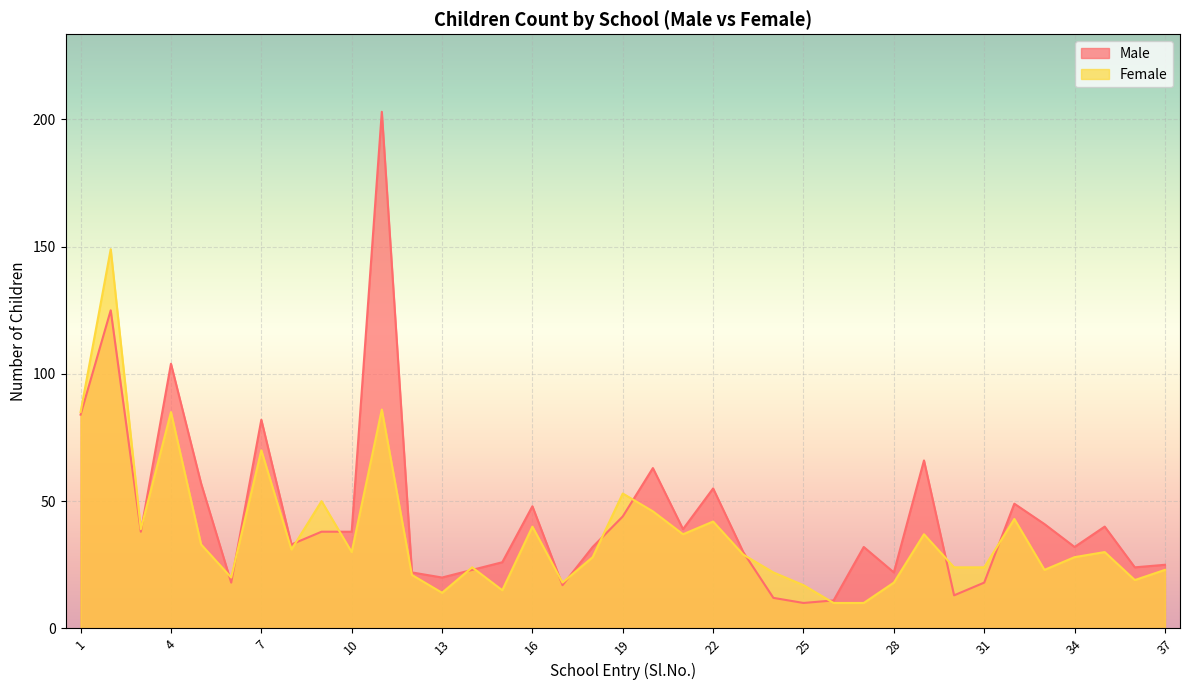

Rank the series by their average value, from lowest to highest.

Female, Male